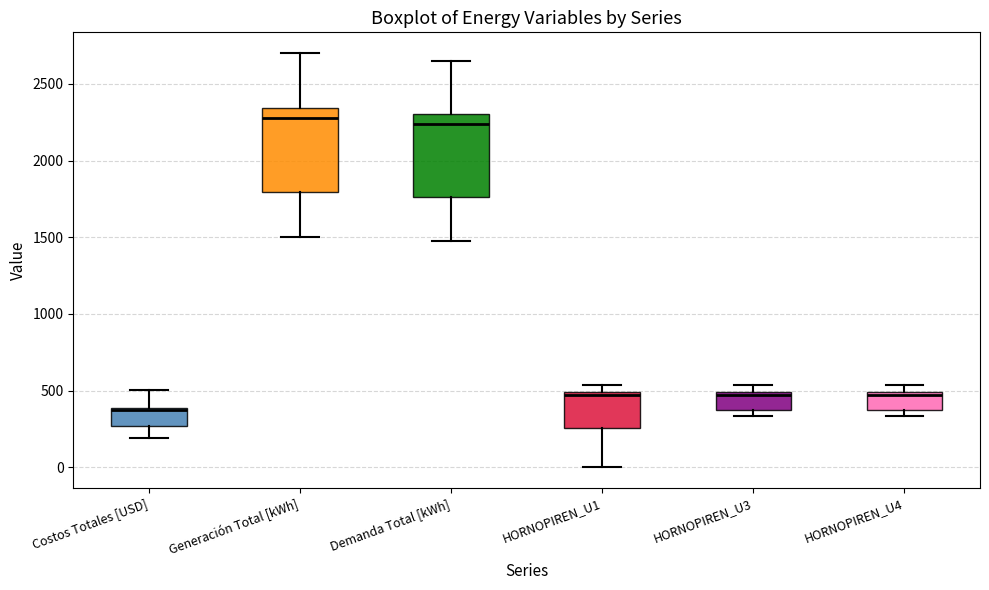

Reading left to right, read every box against the y-axis: the position of its median line, the range the box covers, and the ends of its whiskers. The values are not printed on the chart, so give them approximately, as read against the axis.

Costos Totales [USD]: median 400, box 250 to 400, whiskers 200 to 500
Generación Total [kWh]: median 2300, box 1800 to 2350, whiskers 1500 to 2700
Demanda Total [kWh]: median 2250, box 1750 to 2300, whiskers 1450 to 2650
HORNOPIREN_U1: median 450, box 250 to 500, whiskers 0 to 550
HORNOPIREN_U3: median 450, box 350 to 500, whiskers 350 (just below the box's lower edge) to 550
HORNOPIREN_U4: median 450, box 350 to 500, whiskers 350 (just below the box's lower edge) to 550